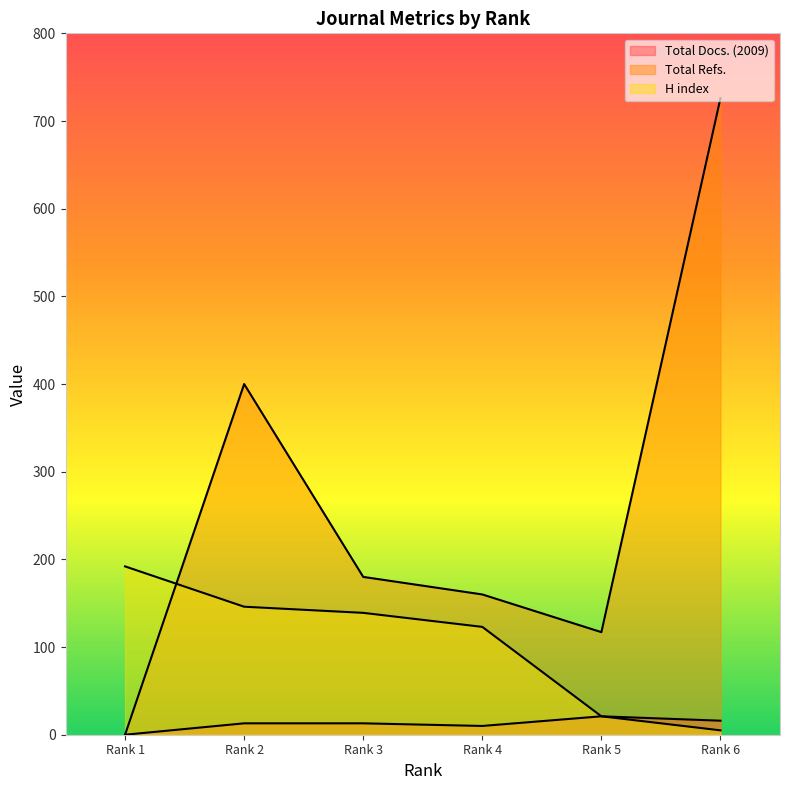

Between which two adjacent categories do H index and Total Refs. first intersect?

Rank 1 and Rank 2